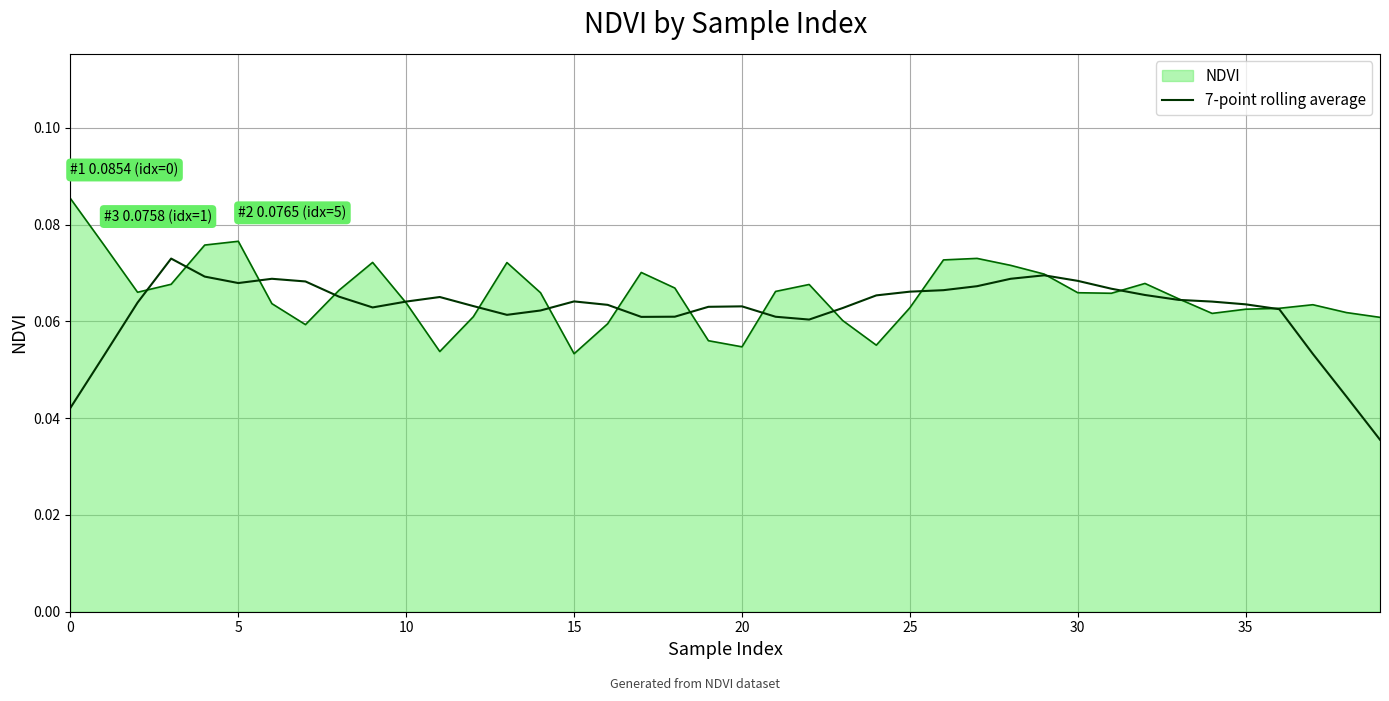

List the series in order of their peak value, highest first.

NDVI, 7-point rolling average